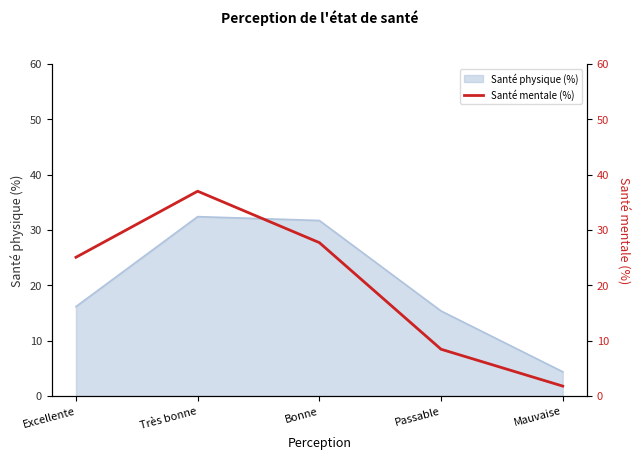

Which category has the highest value across all series?

Très bonne